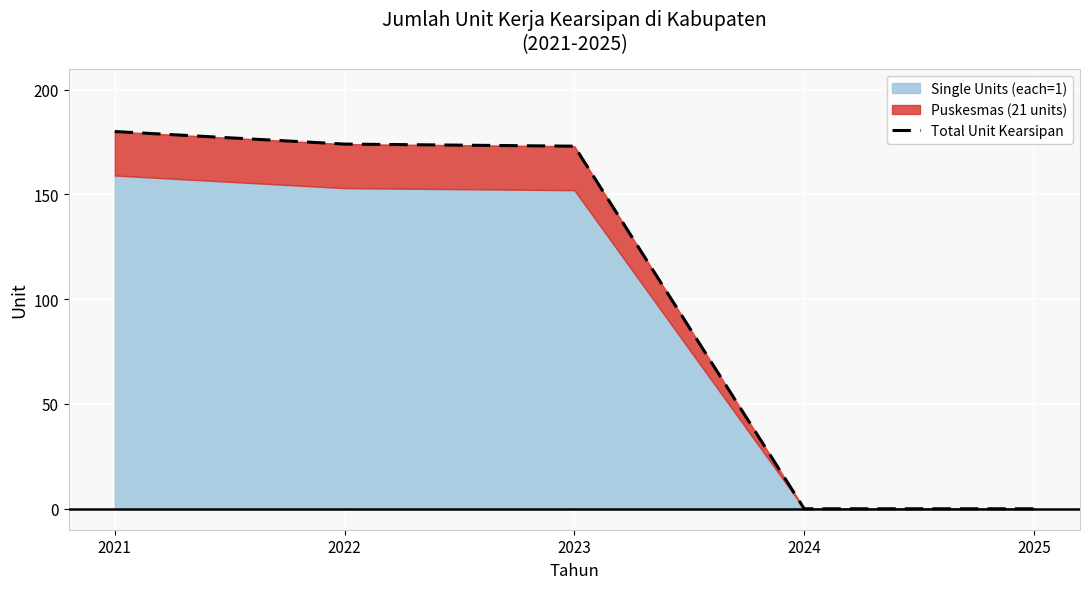

At which label is the value closest to 90?

2023